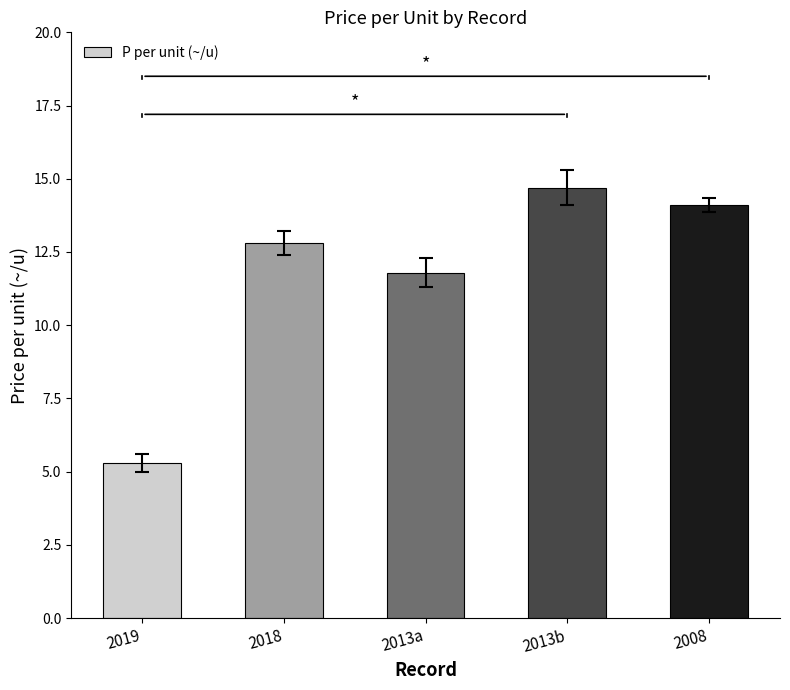

What is the difference between the maximum and minimum values?

9.4